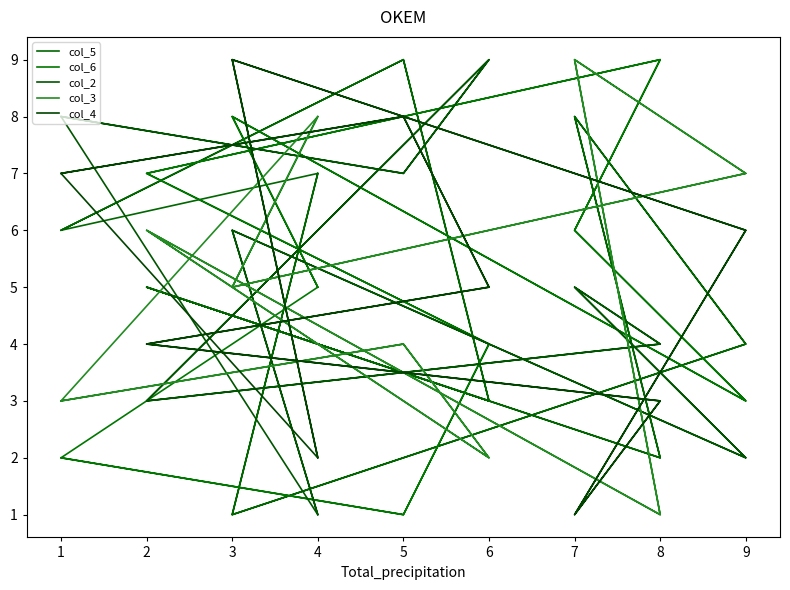

How many interior local valleys does the col_6 series have?

4